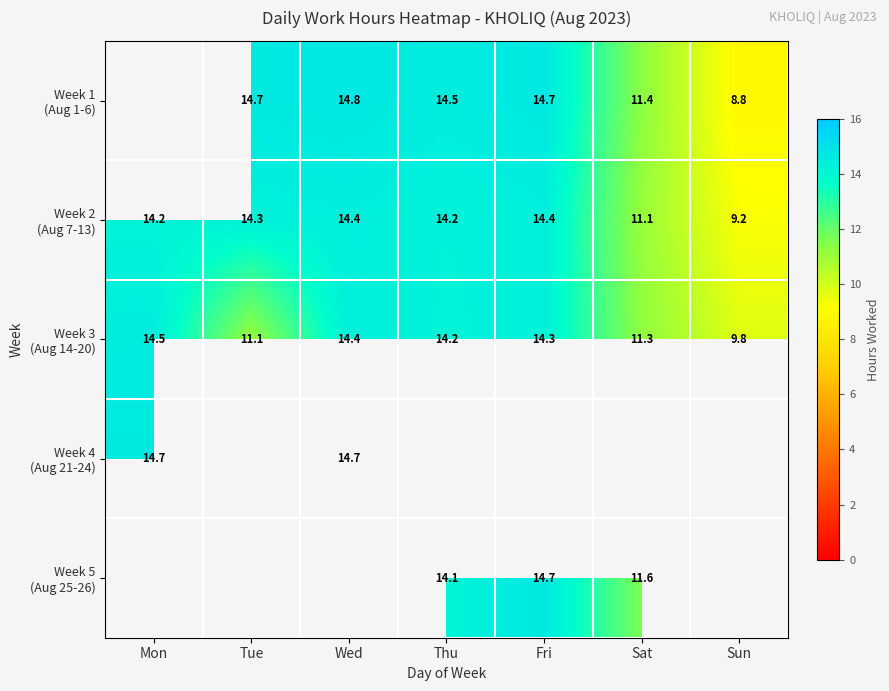

How many distinct data groups are displayed?

5